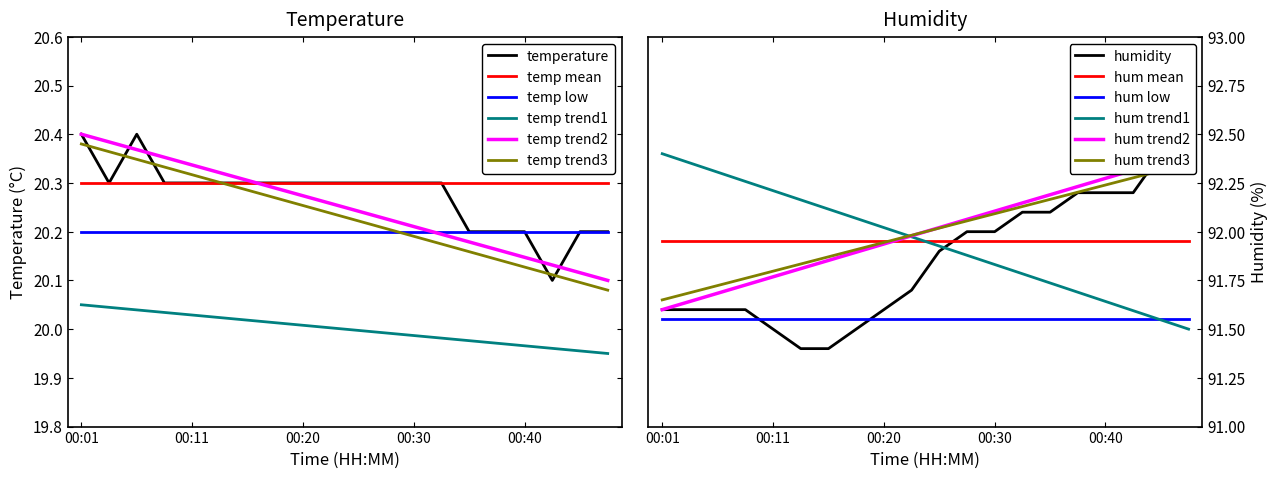

Which label corresponds to the largest value in the chart?

00:45